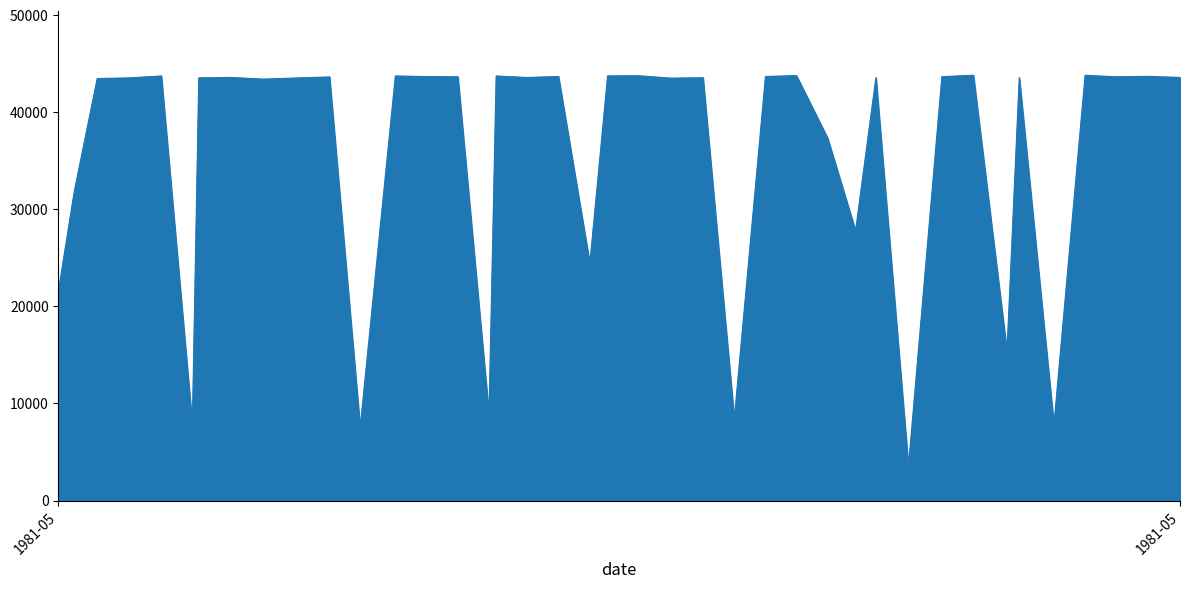

What is the difference between the maximum and minimum values?

40321